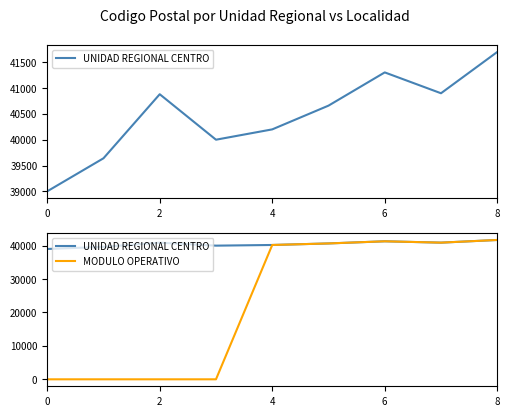

True or false: UNIDAD REGIONAL CENTRO and MODULO OPERATIVO cross at least once.

False